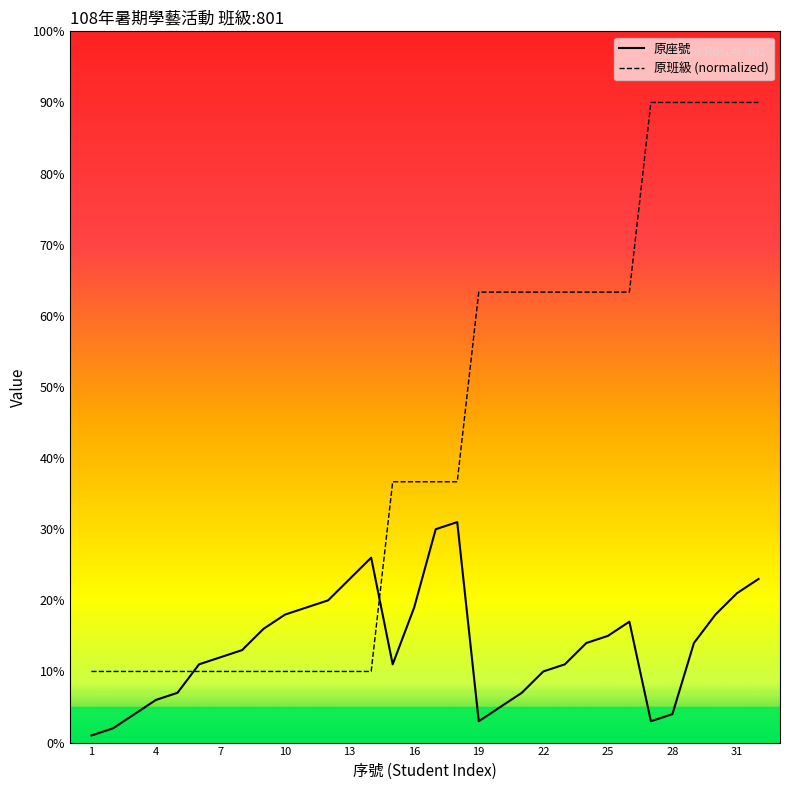

Which series has the largest total across all categories?

原班級 (normalized)